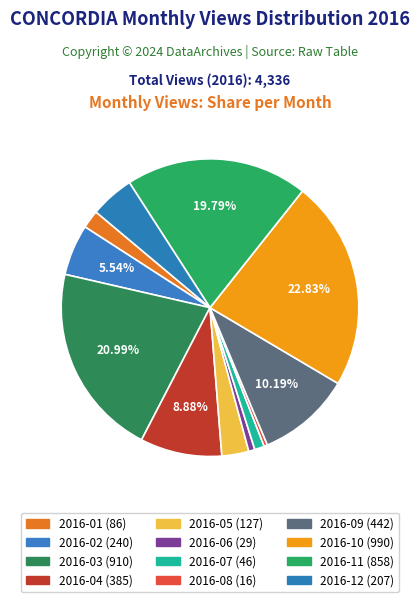

How many segments does this pie chart have?

12